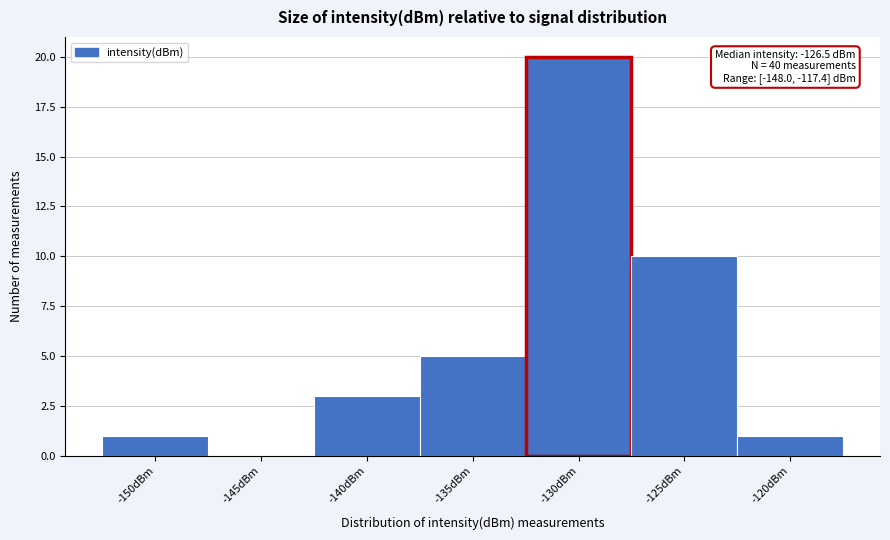

Reading right to left, transcribe all the data shown in this chart.

-120dBm=1	-125dBm=10	-130dBm=20	-135dBm=5	-140dBm=3	-145dBm=0	-150dBm=1